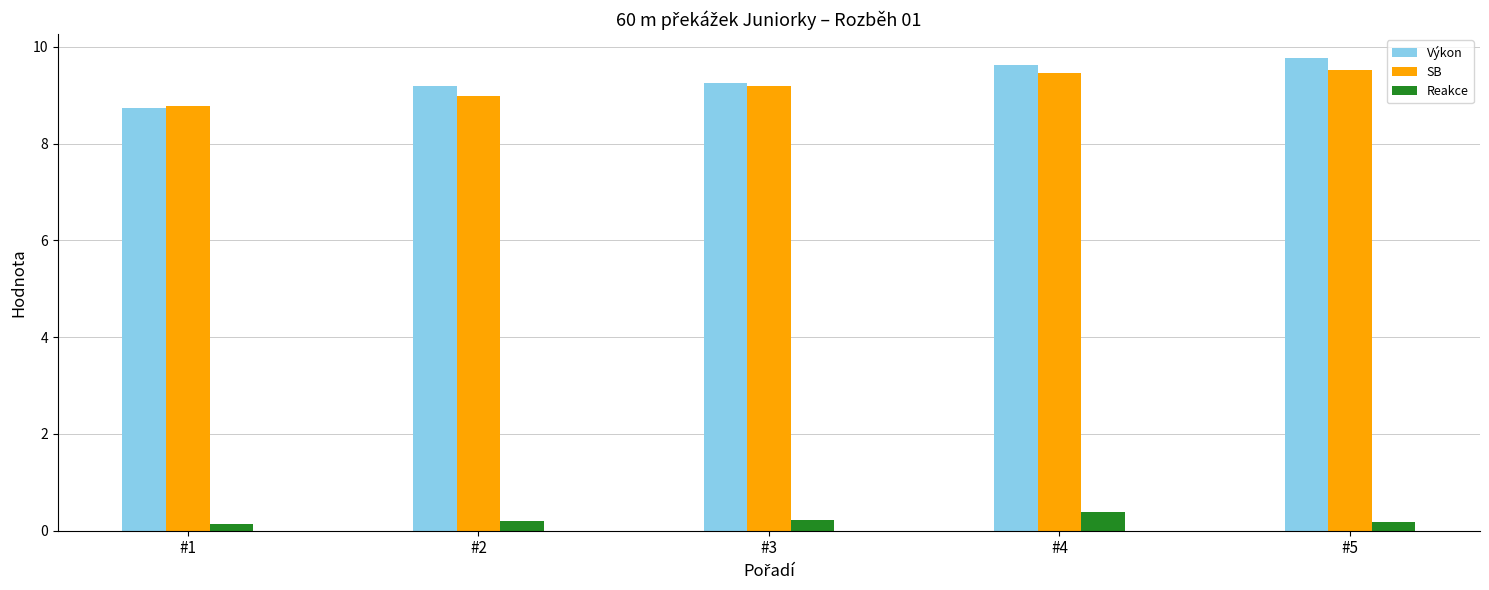

At how many categories does at least one series exceed 3?

5